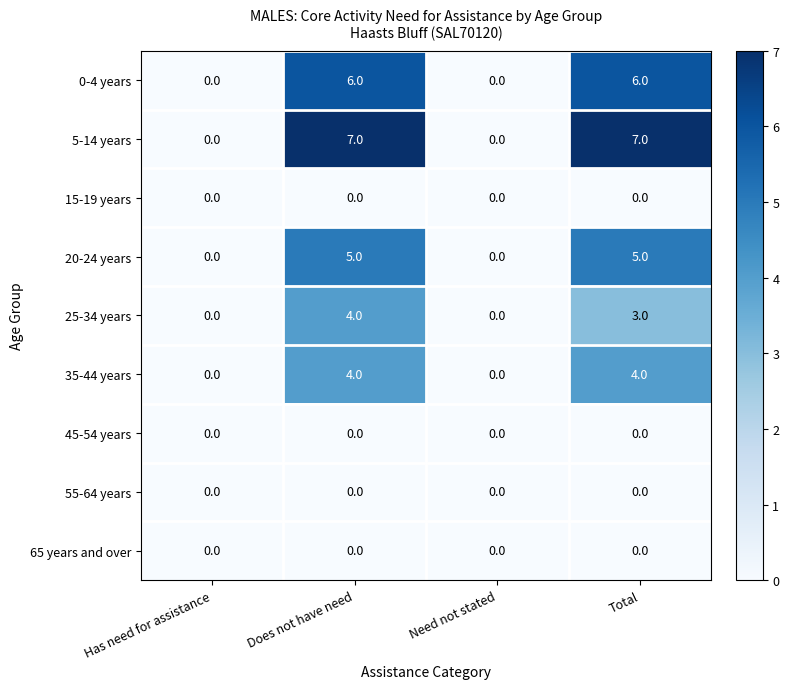

What is the greatest value displayed?

7